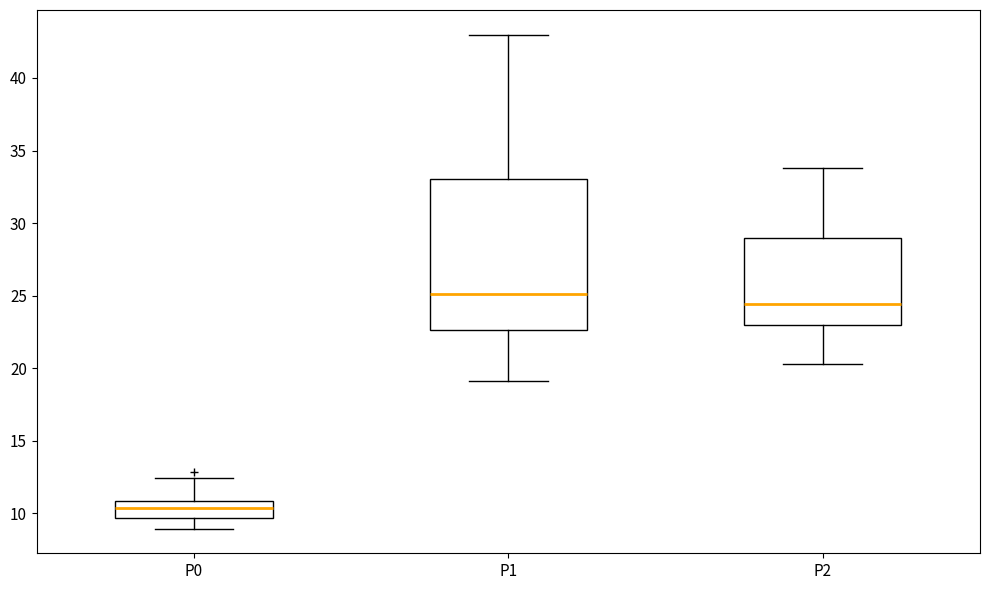

Reading left to right, transcribe this box plot: for each box, give where its median line is, the range the box spans, and where its two whiskers end, as read against the y-axis. The values are not printed on the chart, so give them approximately, as read against the axis.

P0: median 10.5, box 9.5 to 11.0, whiskers 9.0 to 12.5
P1: median 25.0, box 22.5 to 33.0, whiskers 19.0 to 43.0
P2: median 24.5, box 23.0 to 29.0, whiskers 20.5 to 34.0